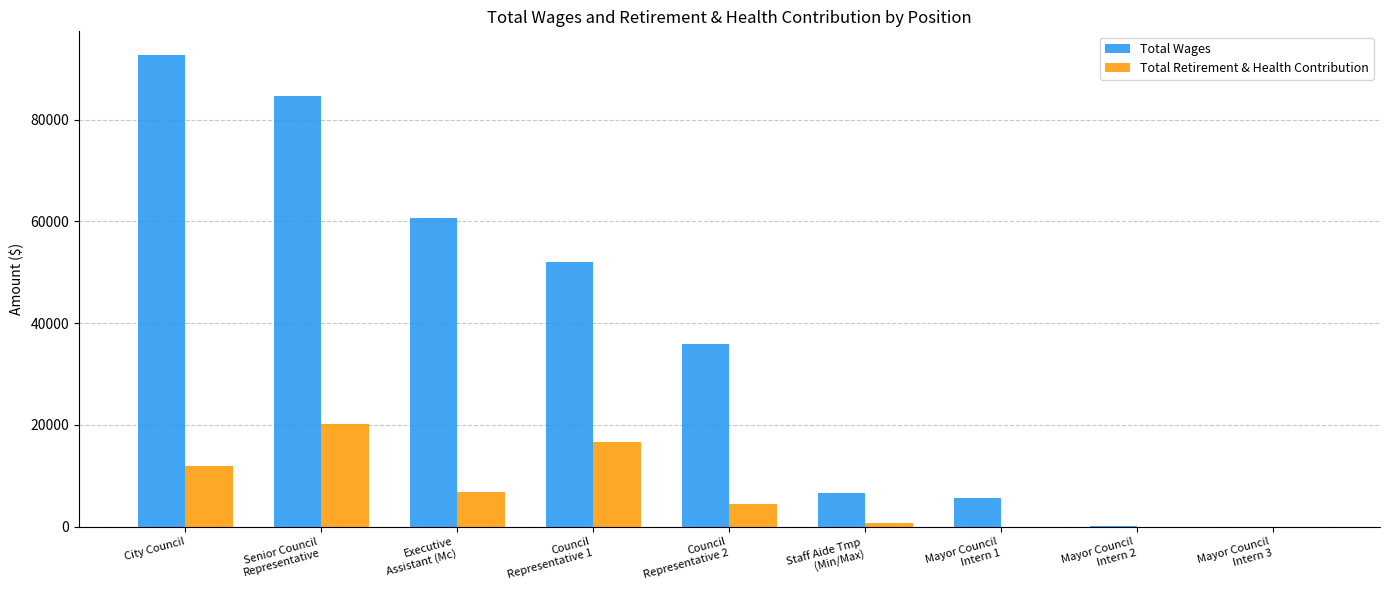

At which label does Total Retirement & Health Contribution reach its peak?

Senior Council
Representative